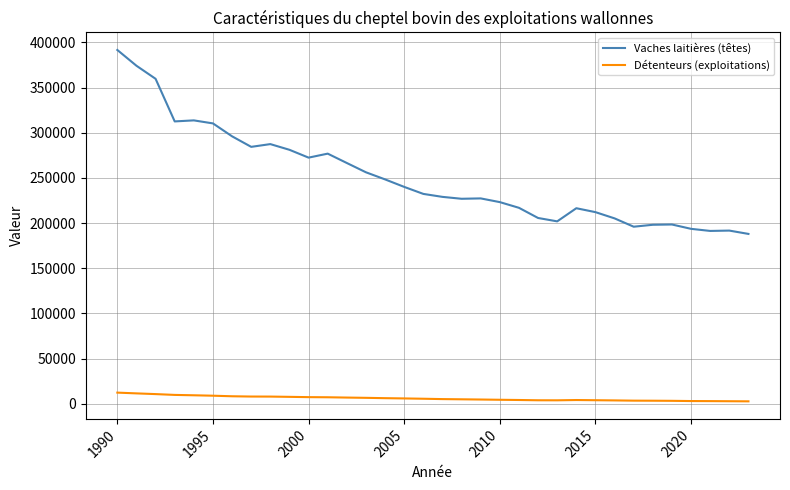

Which series has the widest spread of values?

Vaches laitières (têtes)